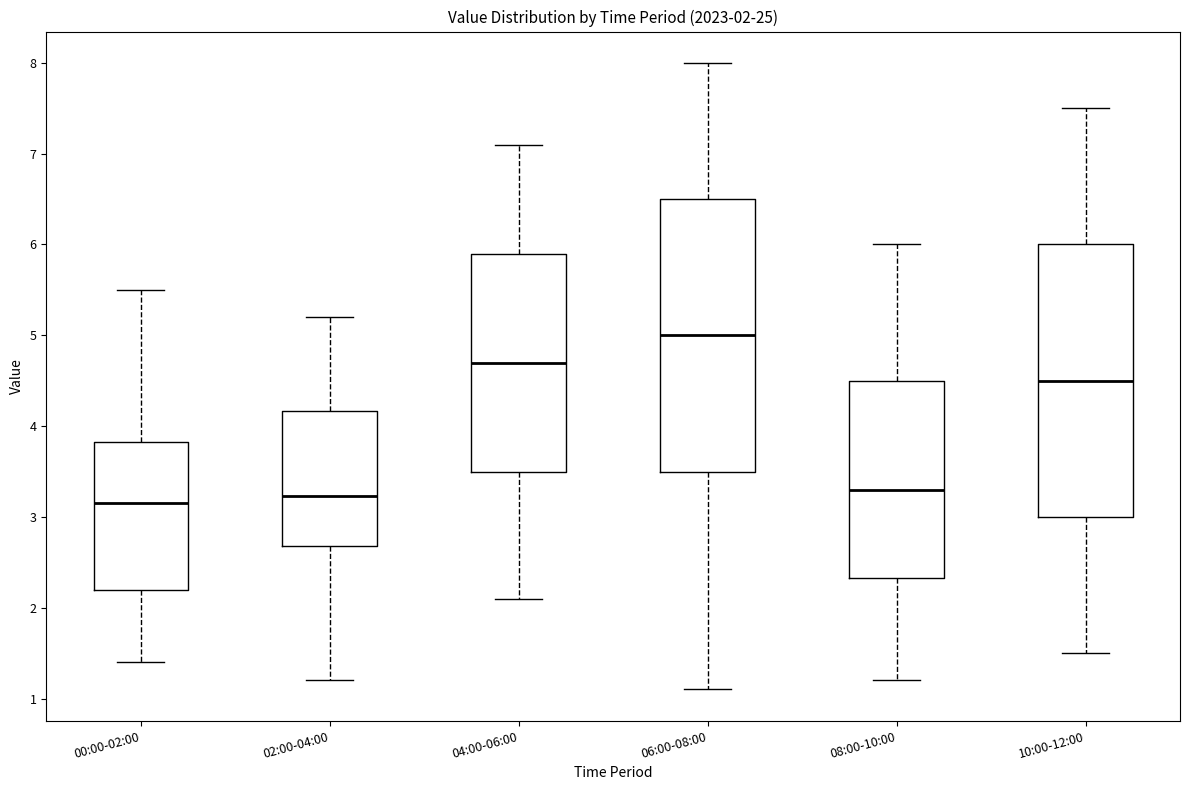

Which box has the highest median line?

06:00-08:00